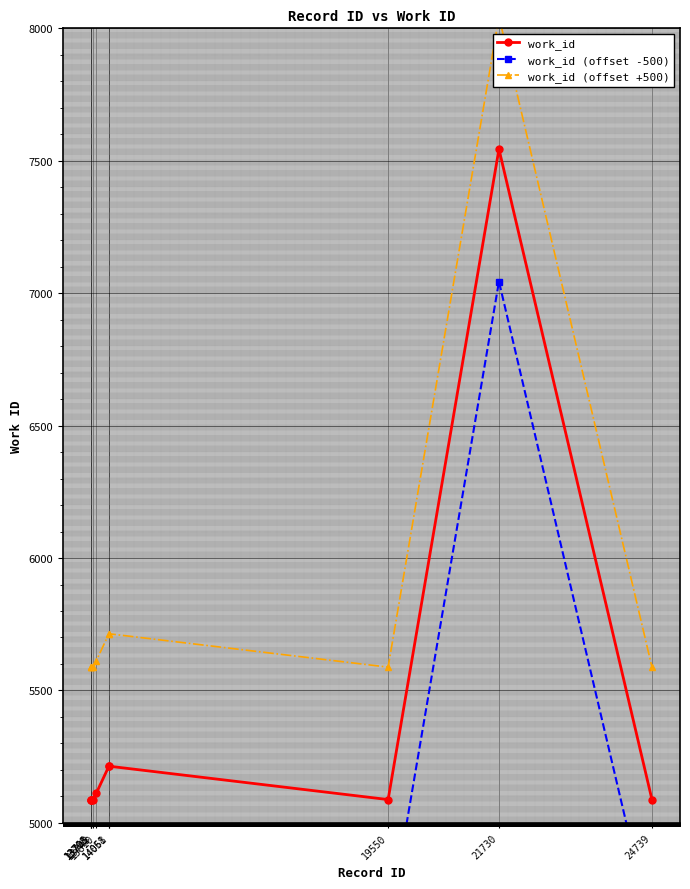

What is the difference between the highest and lowest values at 19550?

1000